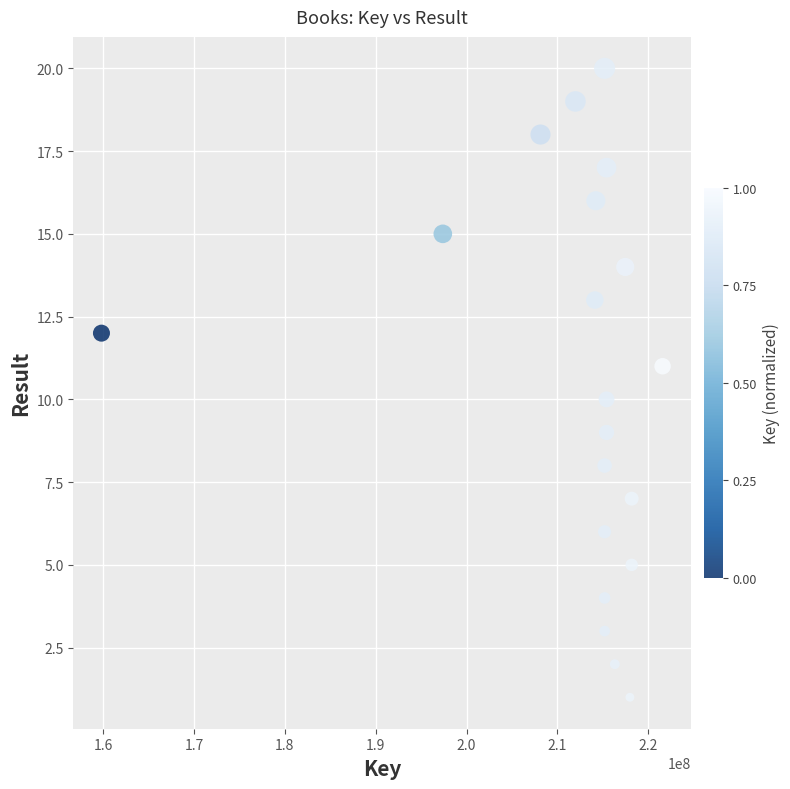

What is the range of X values (max minus min)?

61737956